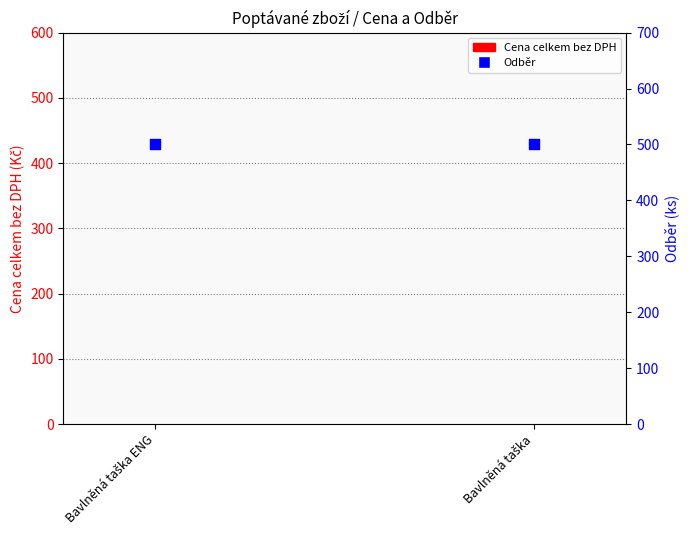

At how many categories does at least one series exceed 391?

2